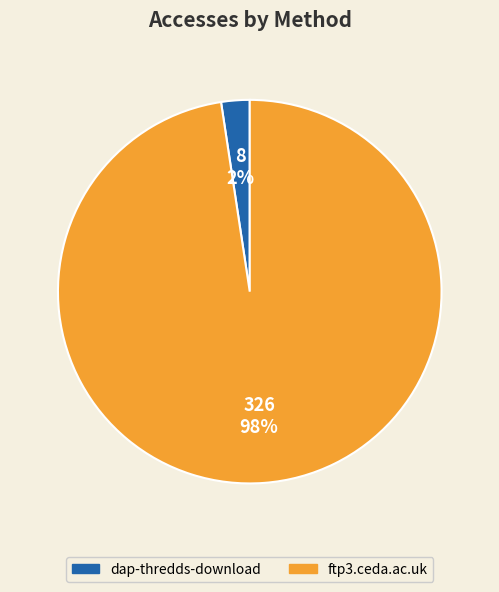

What is the largest slice in the pie chart?

ftp3.ceda.ac.uk